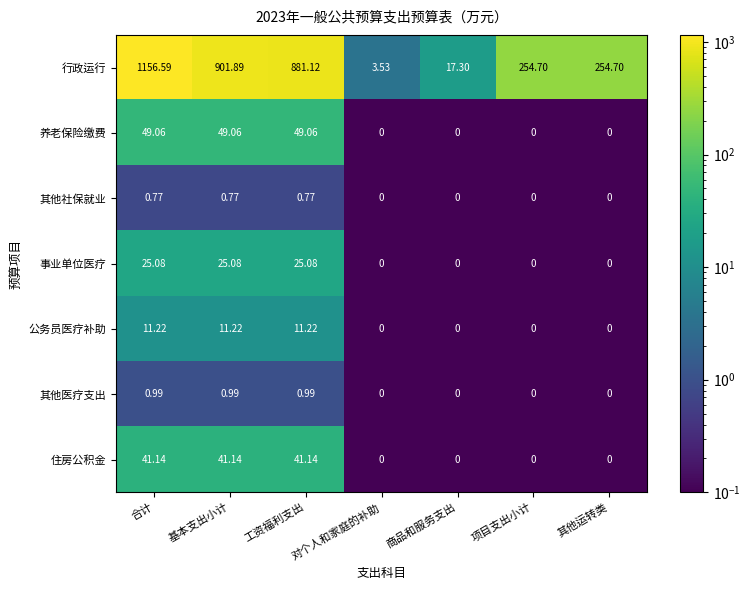

What is the maximum value shown in the chart?

1156.6